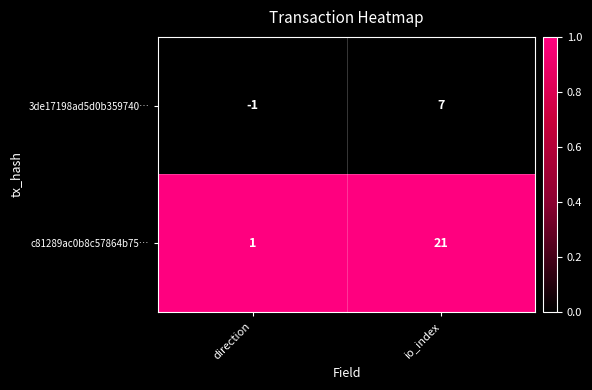

Between direction and io_index, which series saw the biggest shift?

c81289ac0b8c57864b75…